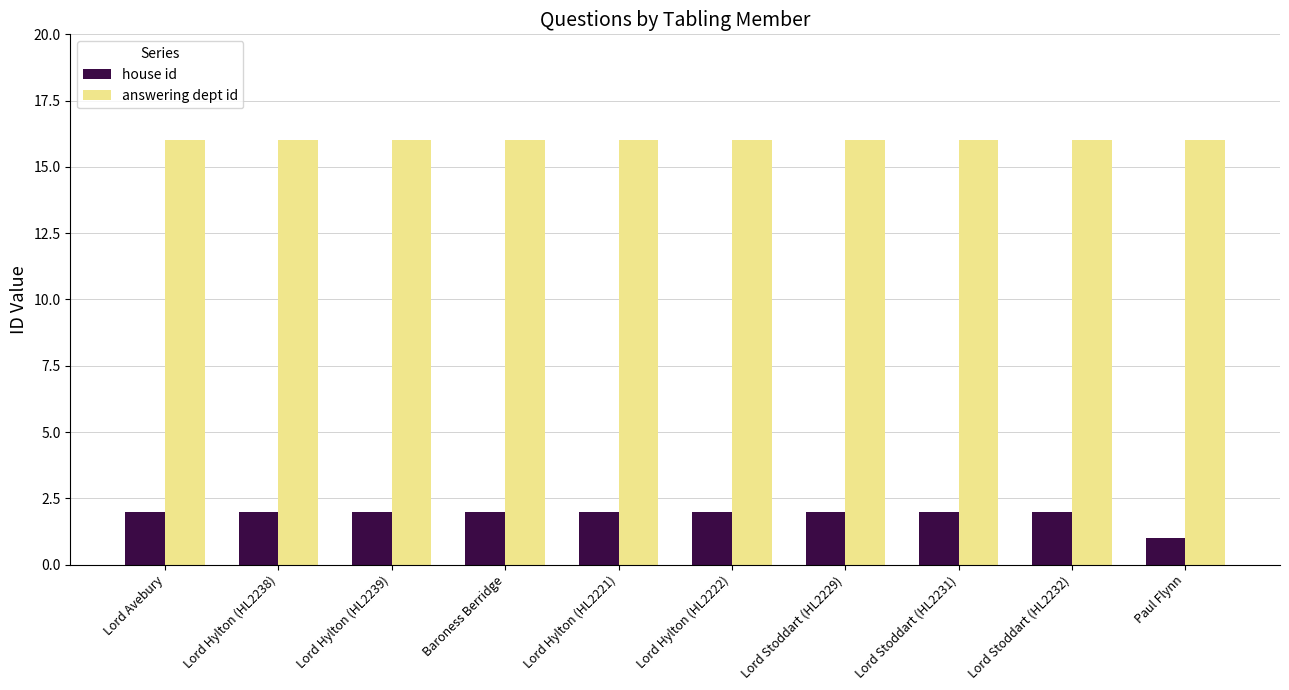

What is the label of the 2nd bar from the left?

Lord Hylton (HL2238)